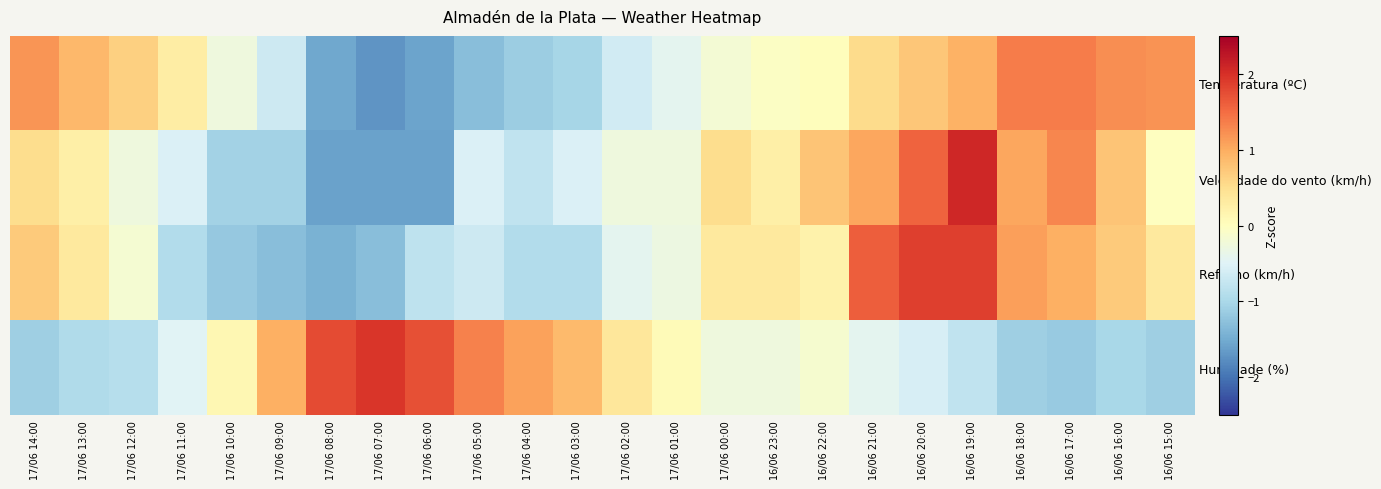

What is the total value across all series at 17/06 09:00?

-2.1